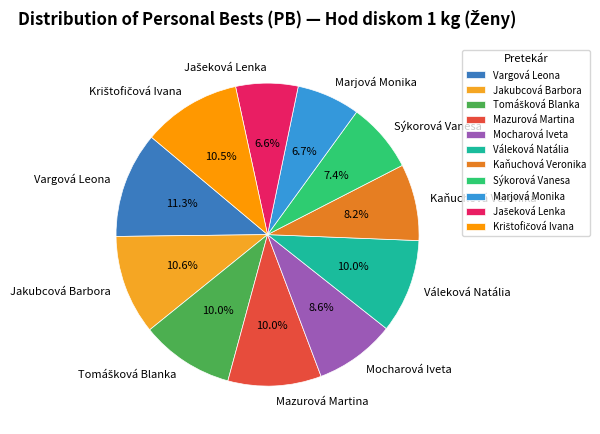

What portion of the pie excludes Sýkorová Vanesa?

92.6%